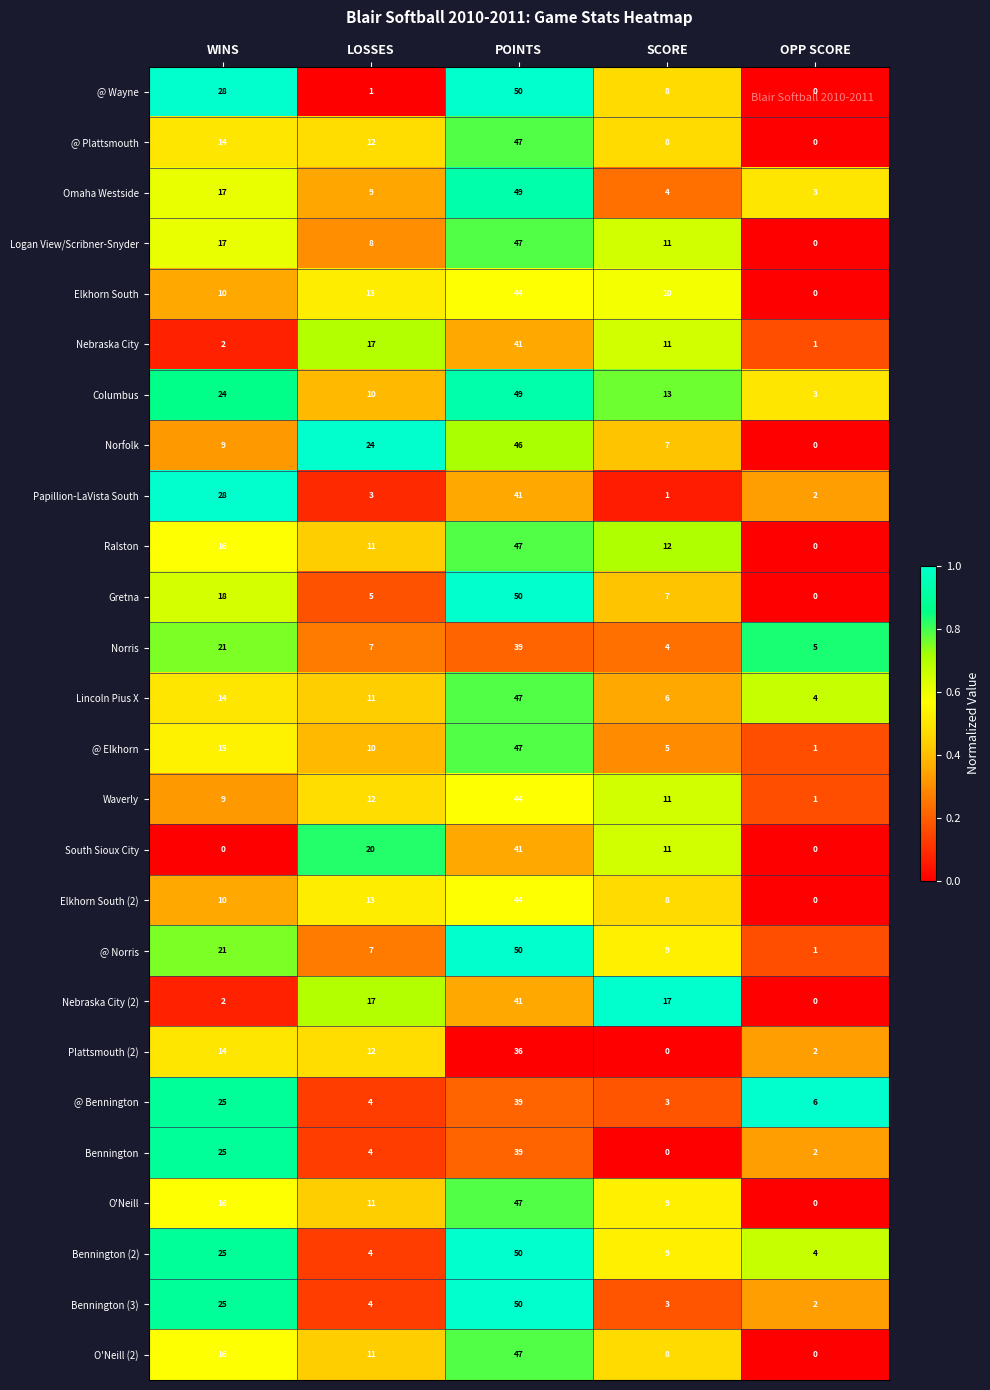

What is the difference between the maximum and minimum values in the O'Neill series?

47